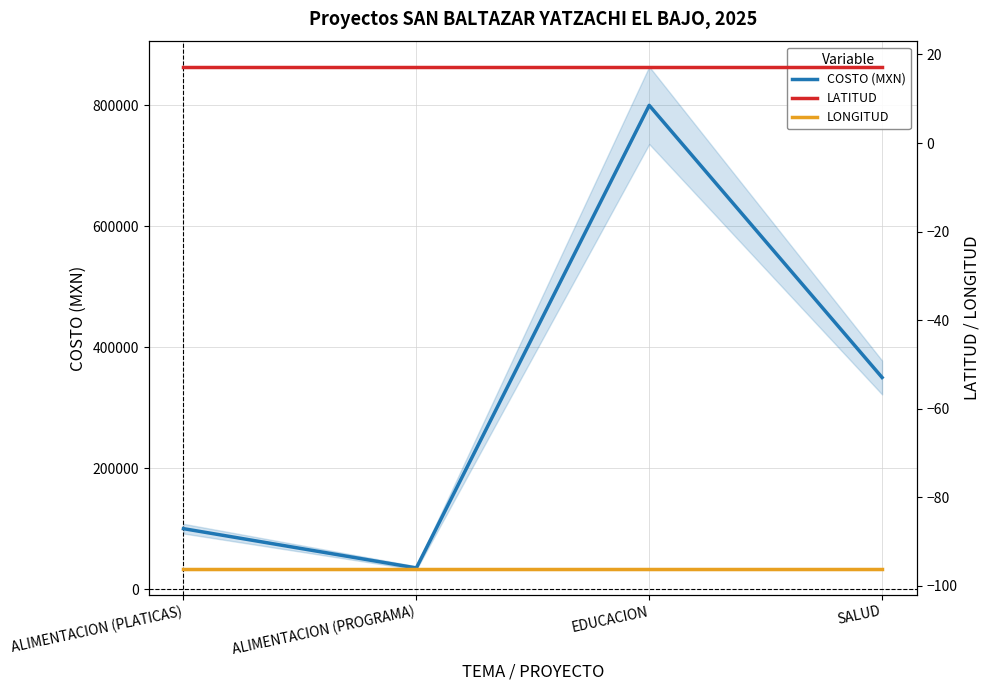

Reading right to left, transcribe all the data shown in this chart.

COSTO (MXN): SALUD=350000.0	EDUCACION=800000.0	ALIMENTACION (PROGRAMA)=35000.0	ALIMENTACION (PLATICAS)=100000.0
LATITUD: SALUD=17.2	EDUCACION=17.2	ALIMENTACION (PROGRAMA)=17.2	ALIMENTACION (PLATICAS)=17.2
LONGITUD: SALUD=-96.2	EDUCACION=-96.2	ALIMENTACION (PROGRAMA)=-96.2	ALIMENTACION (PLATICAS)=-96.2